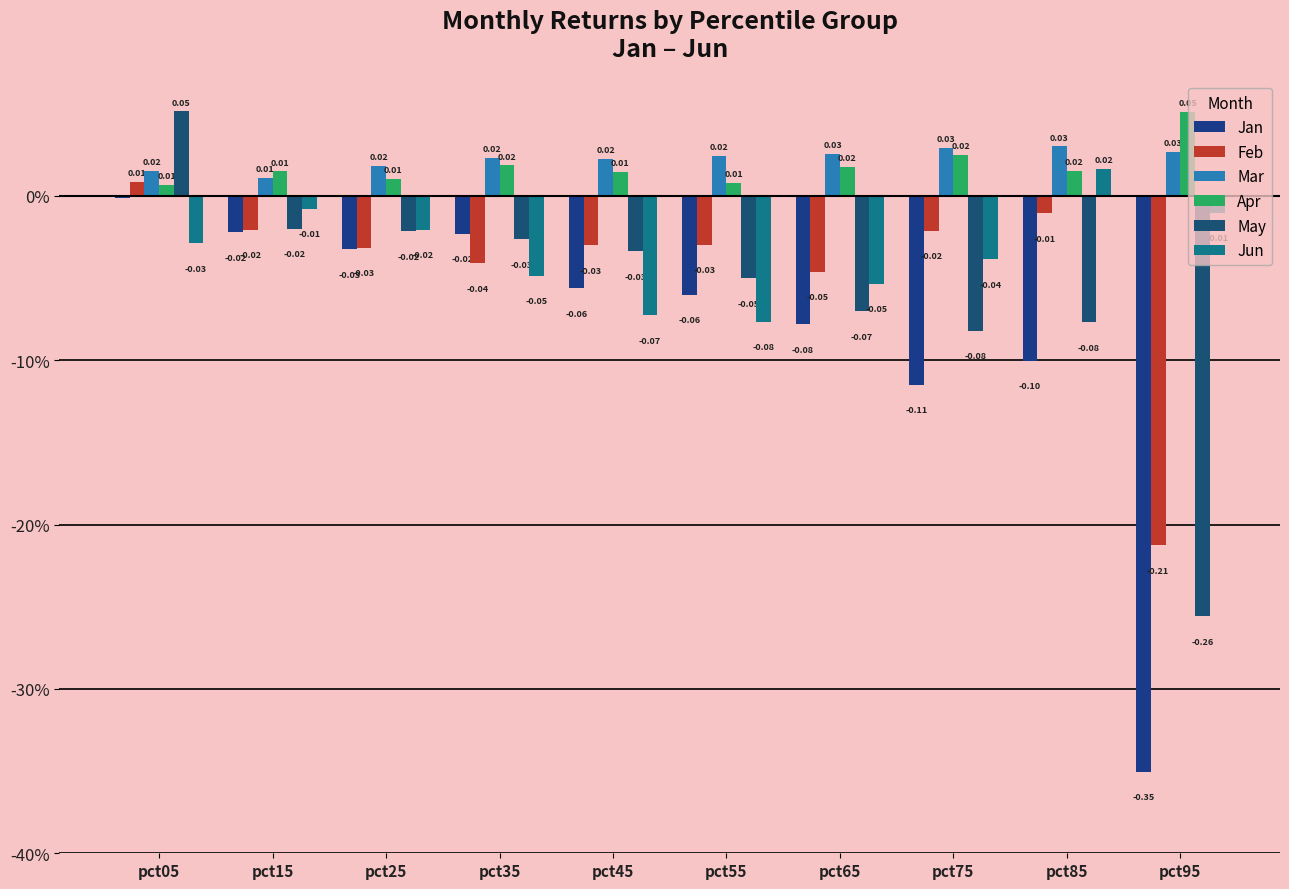

Are the bars horizontal?

No